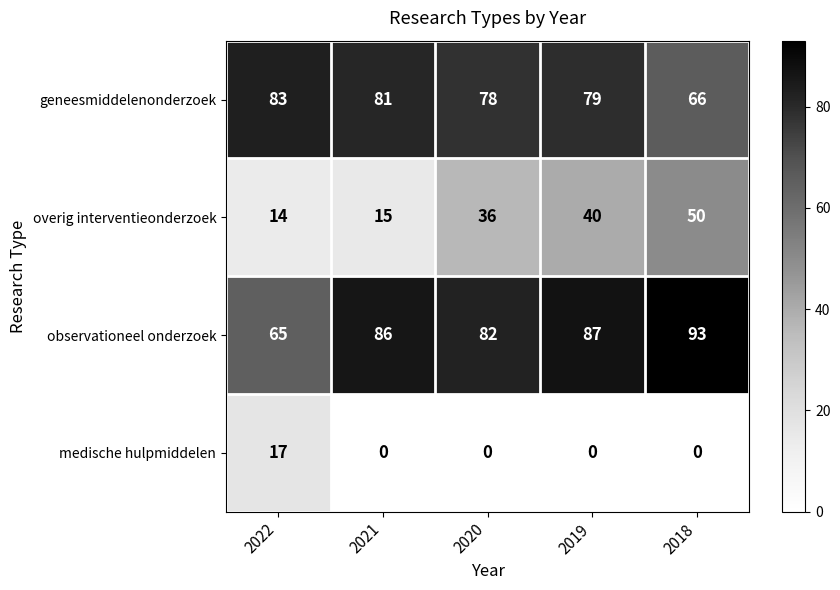

Which series changed the most between 2022 and 2018?

overig interventieonderzoek